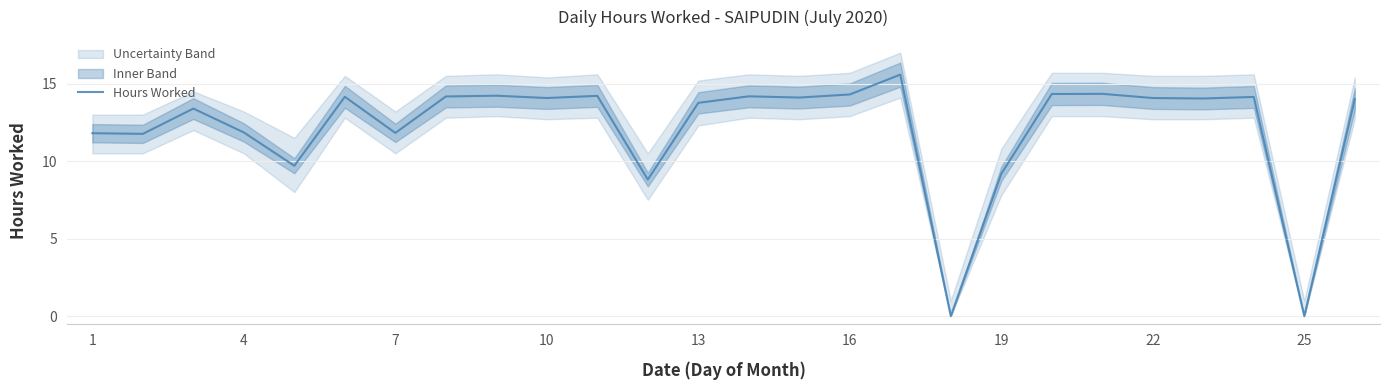

True or false: the data shows 14.1 at 23.

True